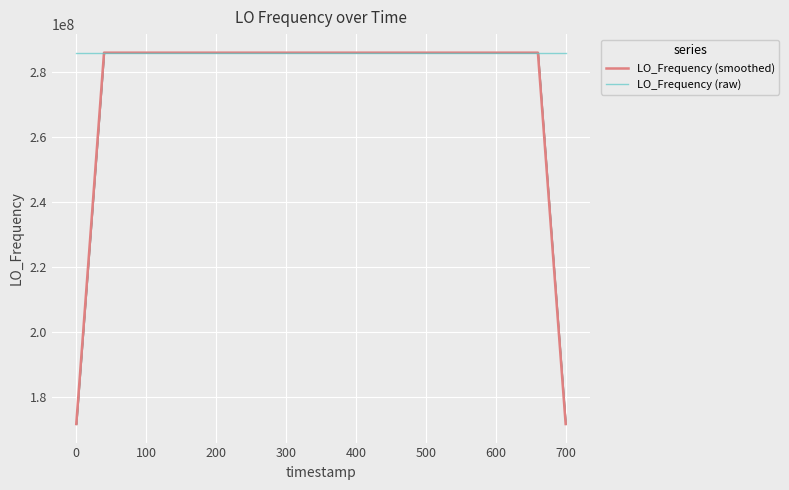

What are all the series names shown in the legend?

LO_Frequency (smoothed), LO_Frequency (raw)